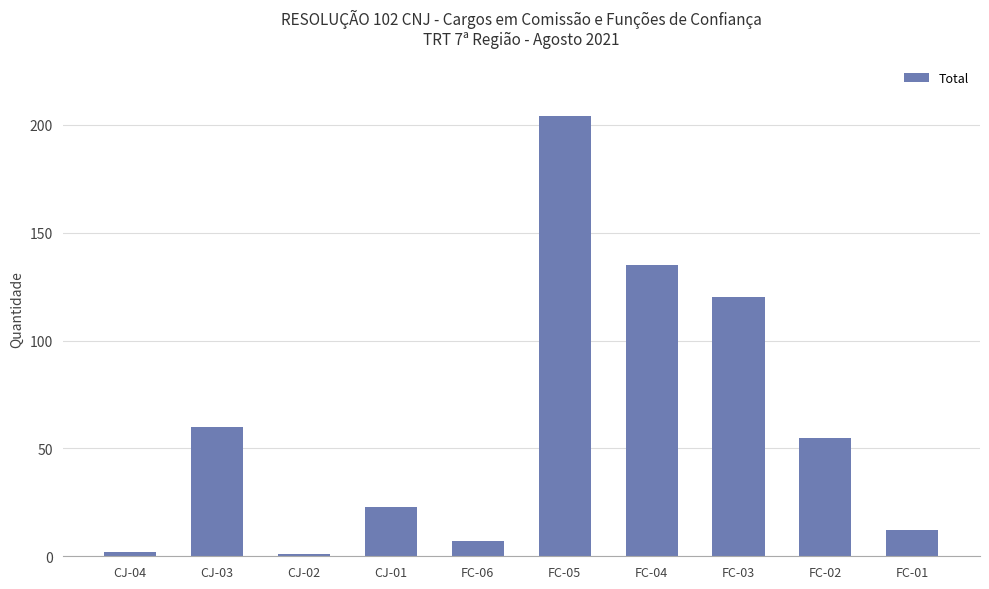

At which label is the value closest to 102?

FC-03